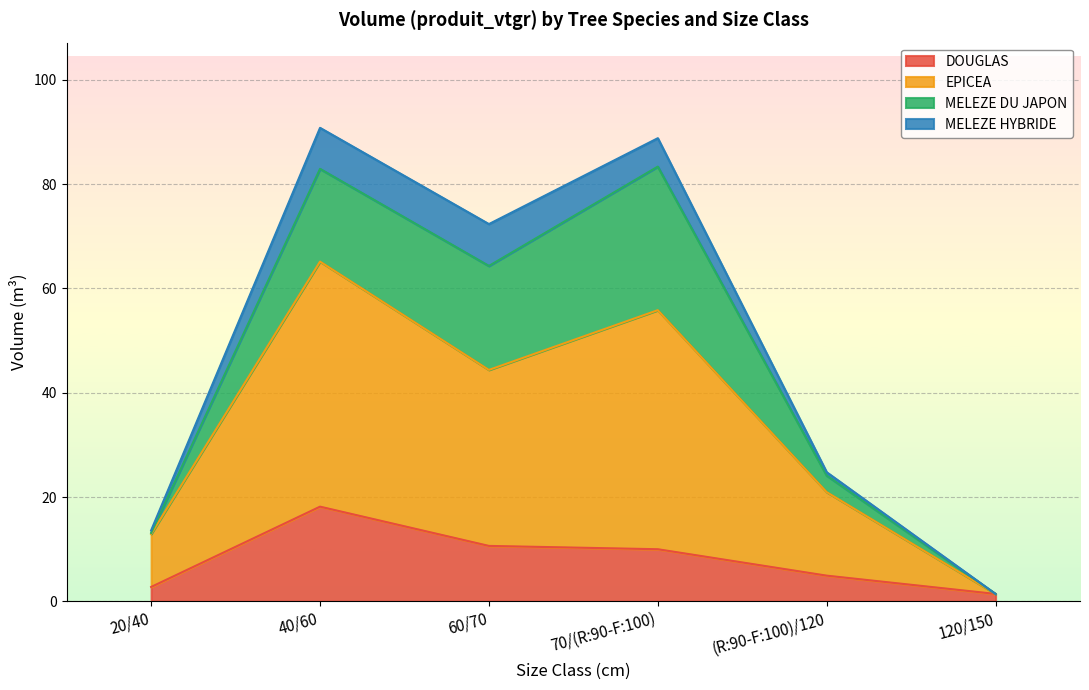

True or false: EPICEA and DOUGLAS intersect in this chart.

False